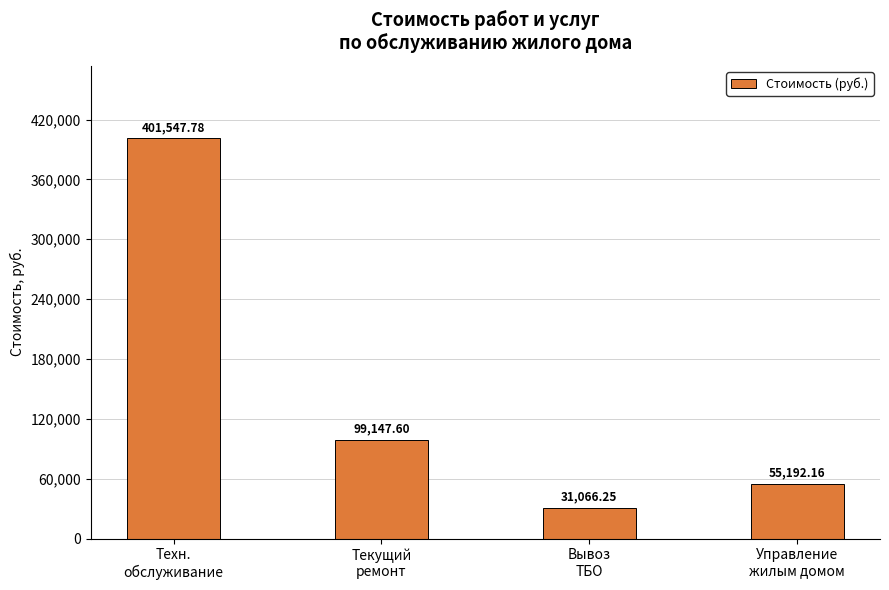

Count the number of values greater than 99147.

2